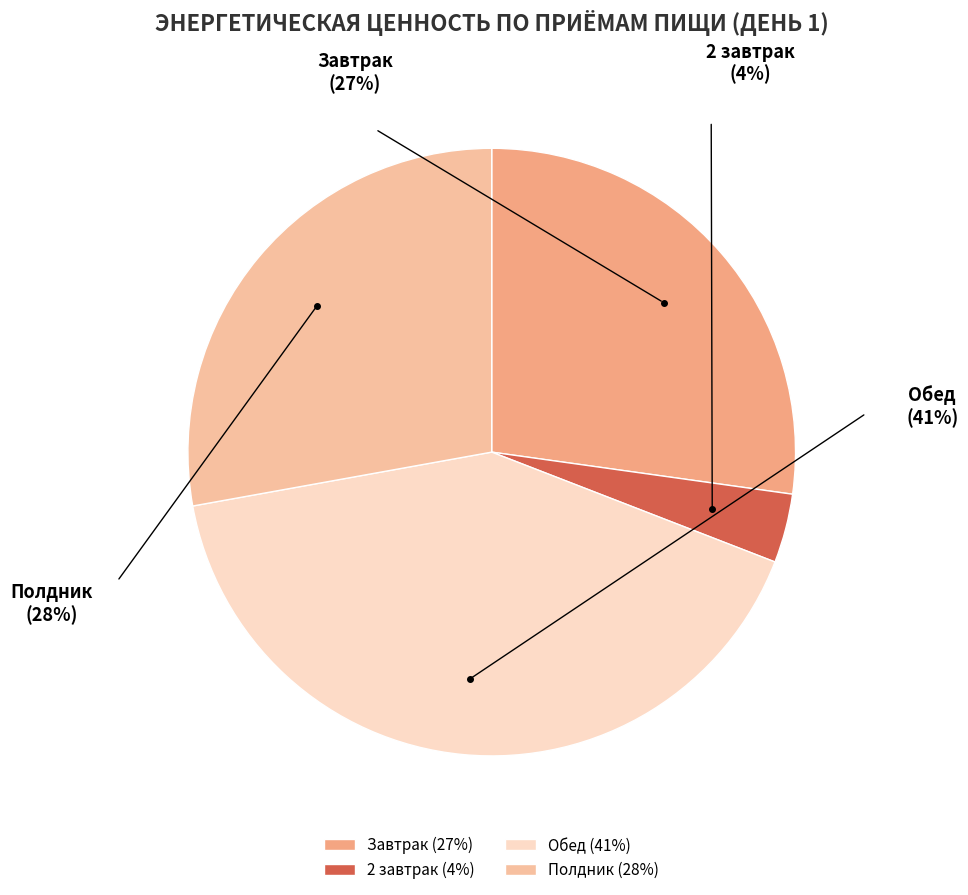

What portion of the pie excludes Обед?

58.7%